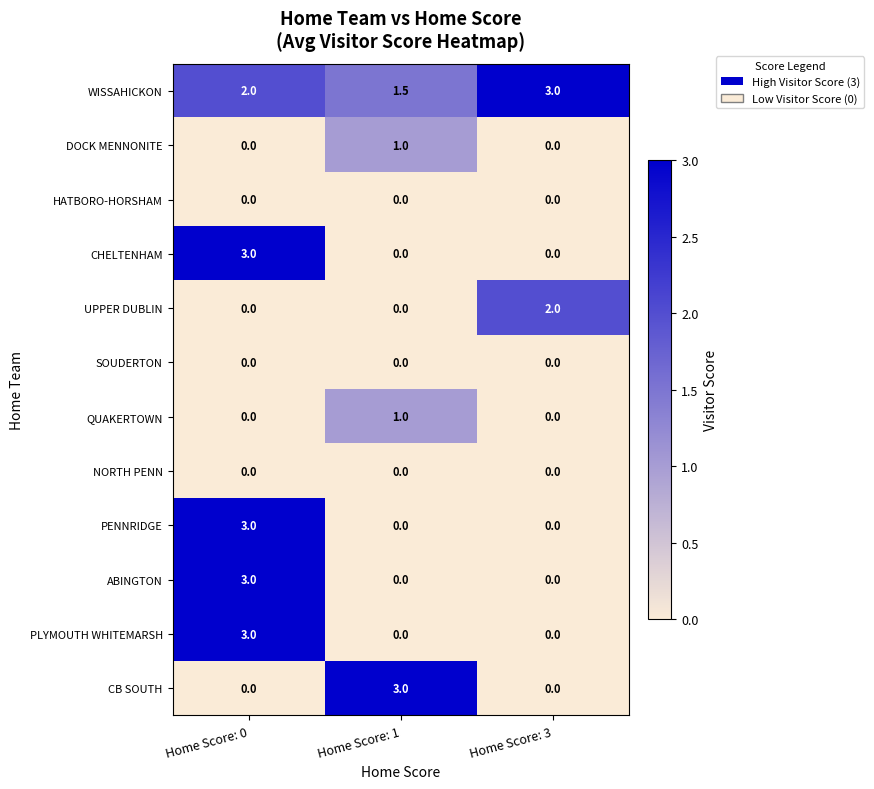

The ABINGTON series shows -1.4 at Home Score: 1. True or false?

False